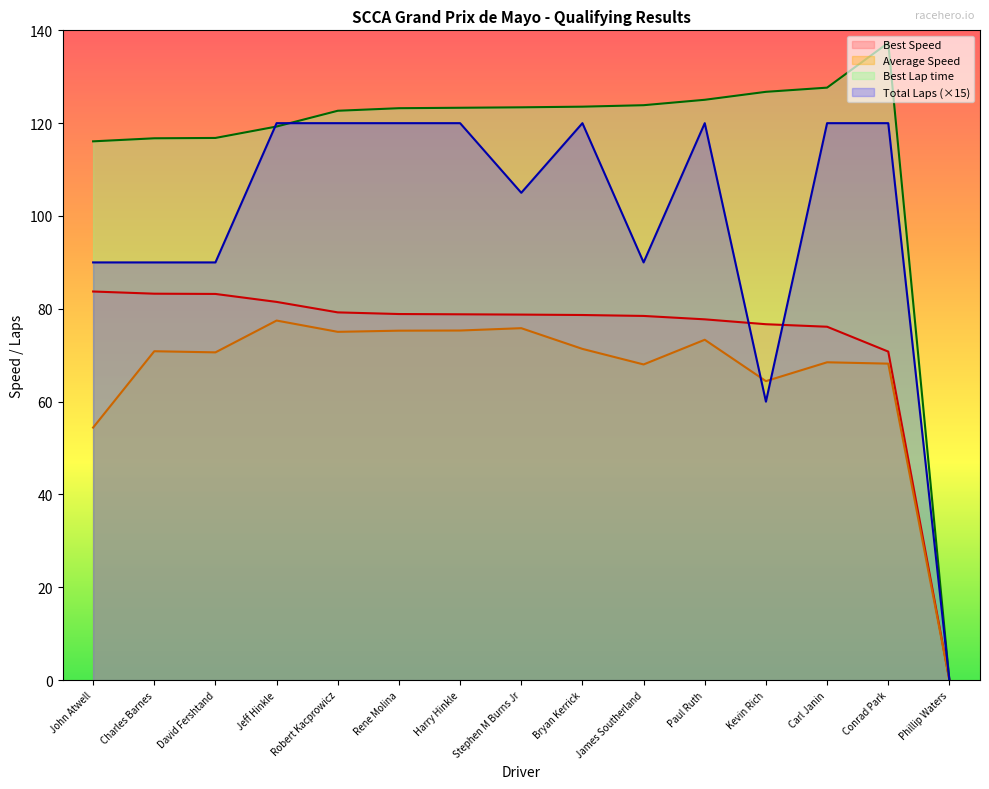

Between Jeff Hinkle and Bryan Kerrick, which series saw the biggest shift?

Average Speed